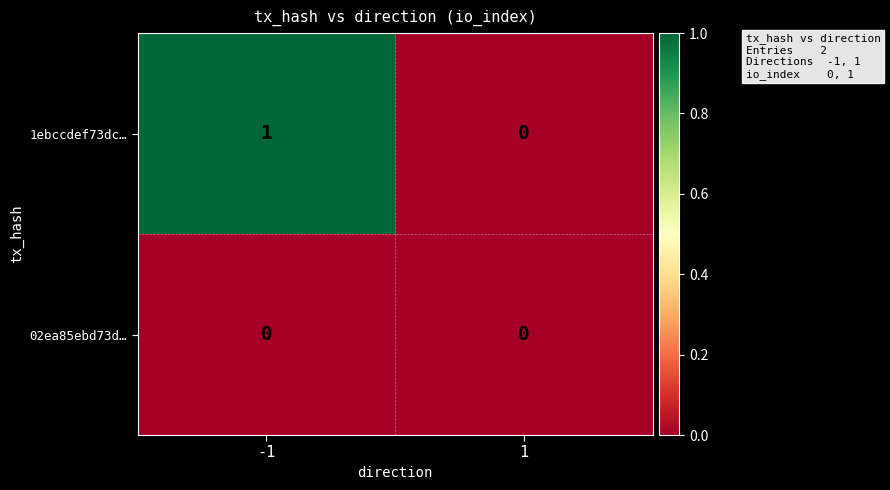

At which category is the sum across all series the highest?

-1